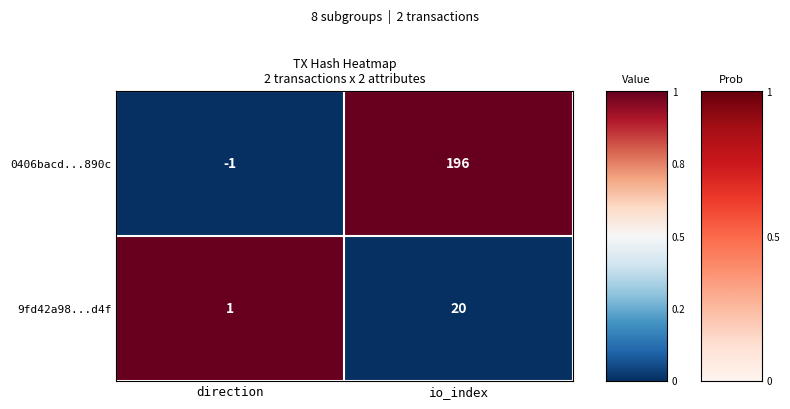

Rank the series at io_index from highest to lowest value.

0406bacd...890c, 9fd42a98...d4f